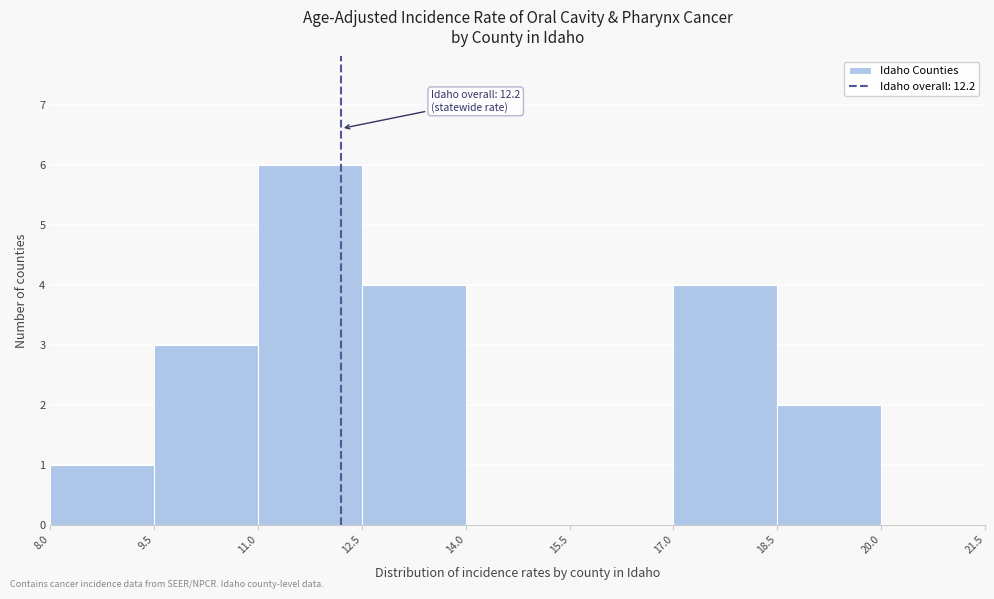

Over which range of the x-axis is the bar tallest?

11.0 to 12.5